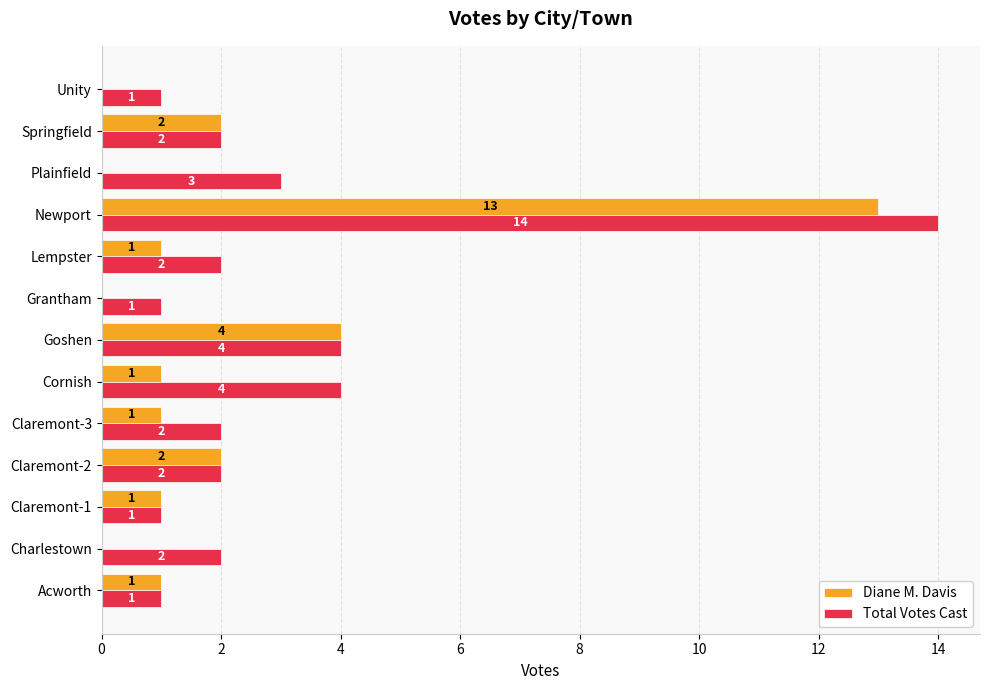

Between Charlestown and Springfield, which series saw the biggest shift?

Diane M. Davis